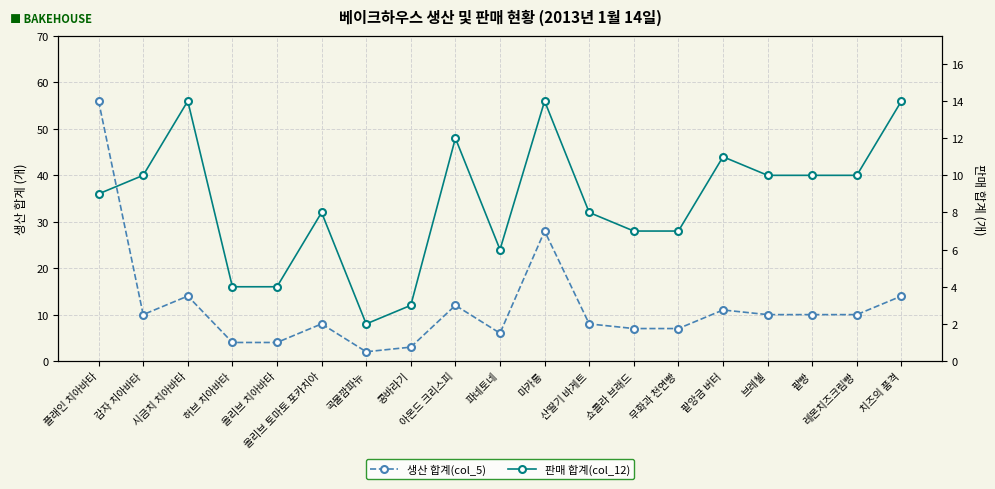

Where does the 생산 합계(col_5) series first go above 10?

플래인 치아바타